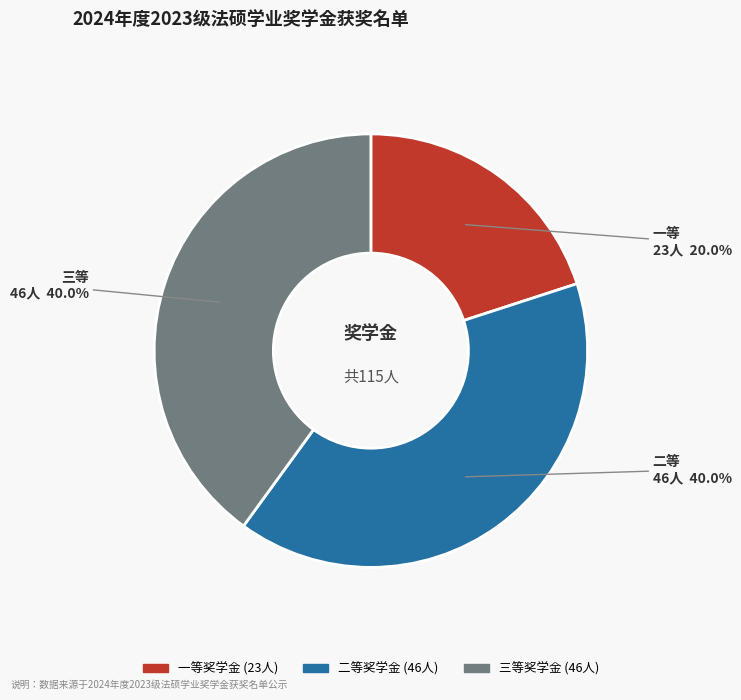

Is there any slice that represents more than half of the pie?

No